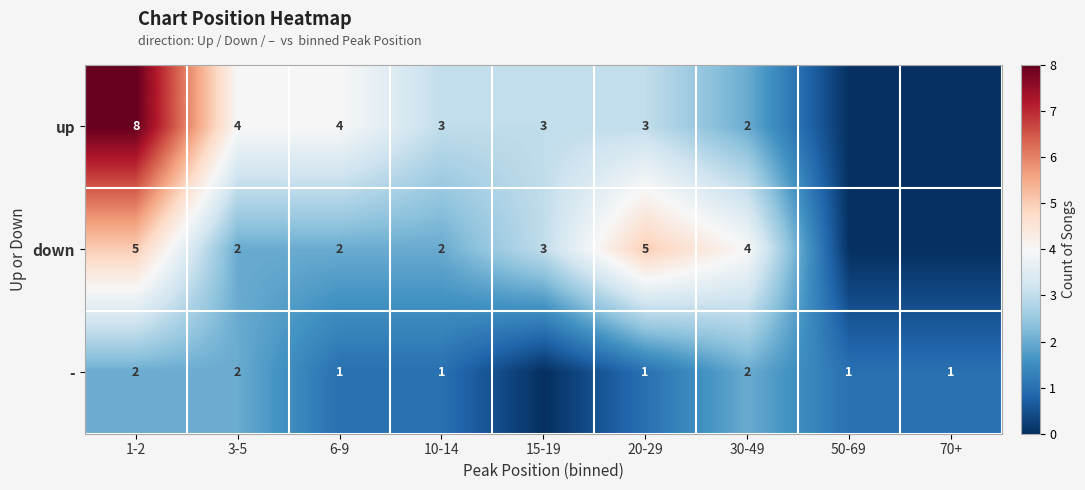

What is the total value across all series at 20-29?

9